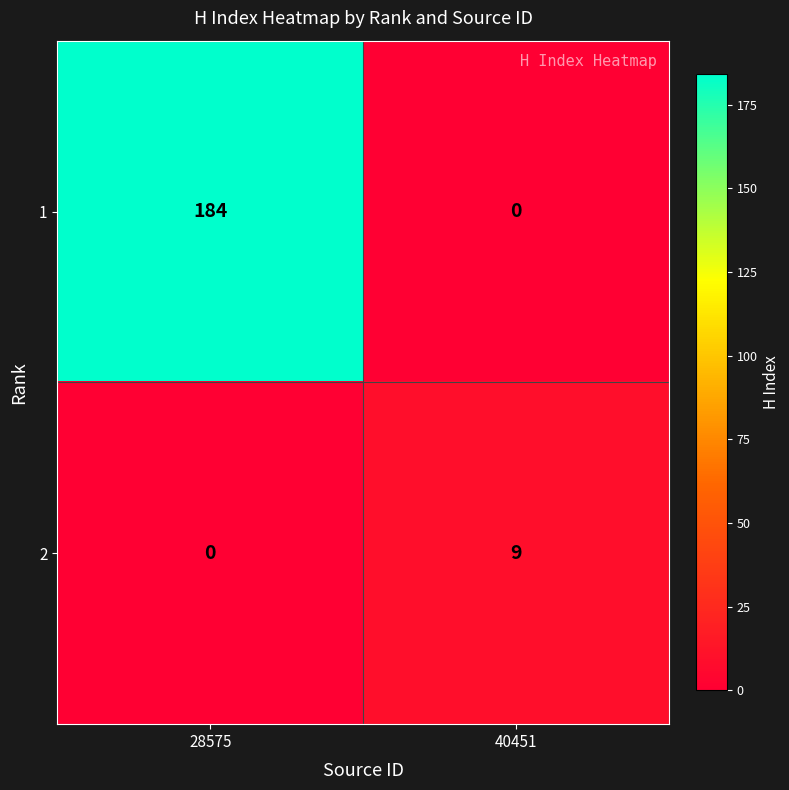

Where is 2 nearest to the value 4?

28575